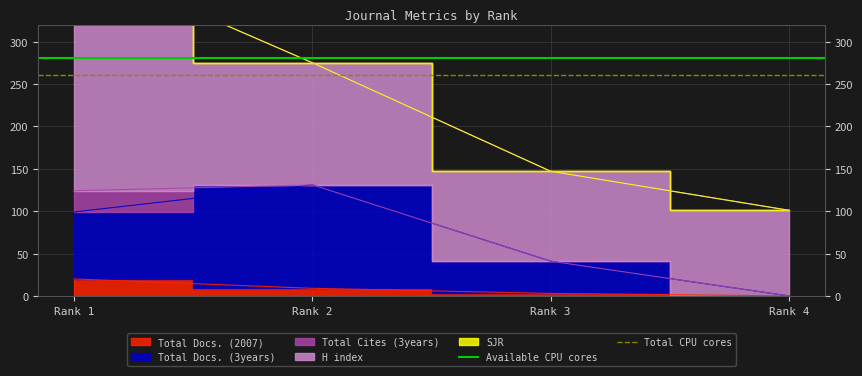

Is the value of Available CPU cores at Rank 2 greater than the value of Total CPU cores at Rank 1?

Yes